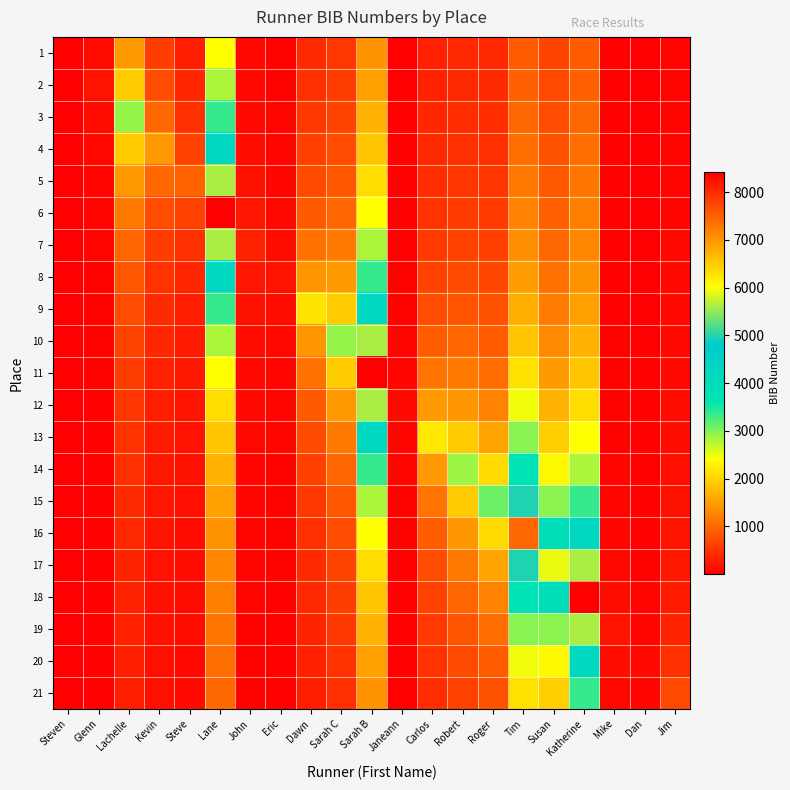

Which has a higher value, Sarah C or Kevin?

Kevin